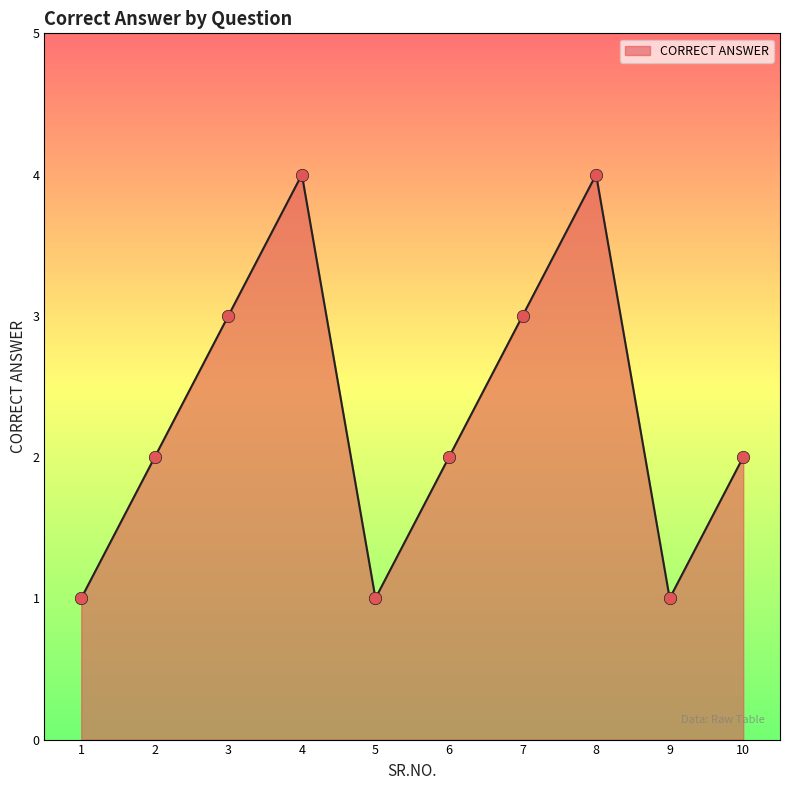

What is the change in value from 3 to 8?

+1